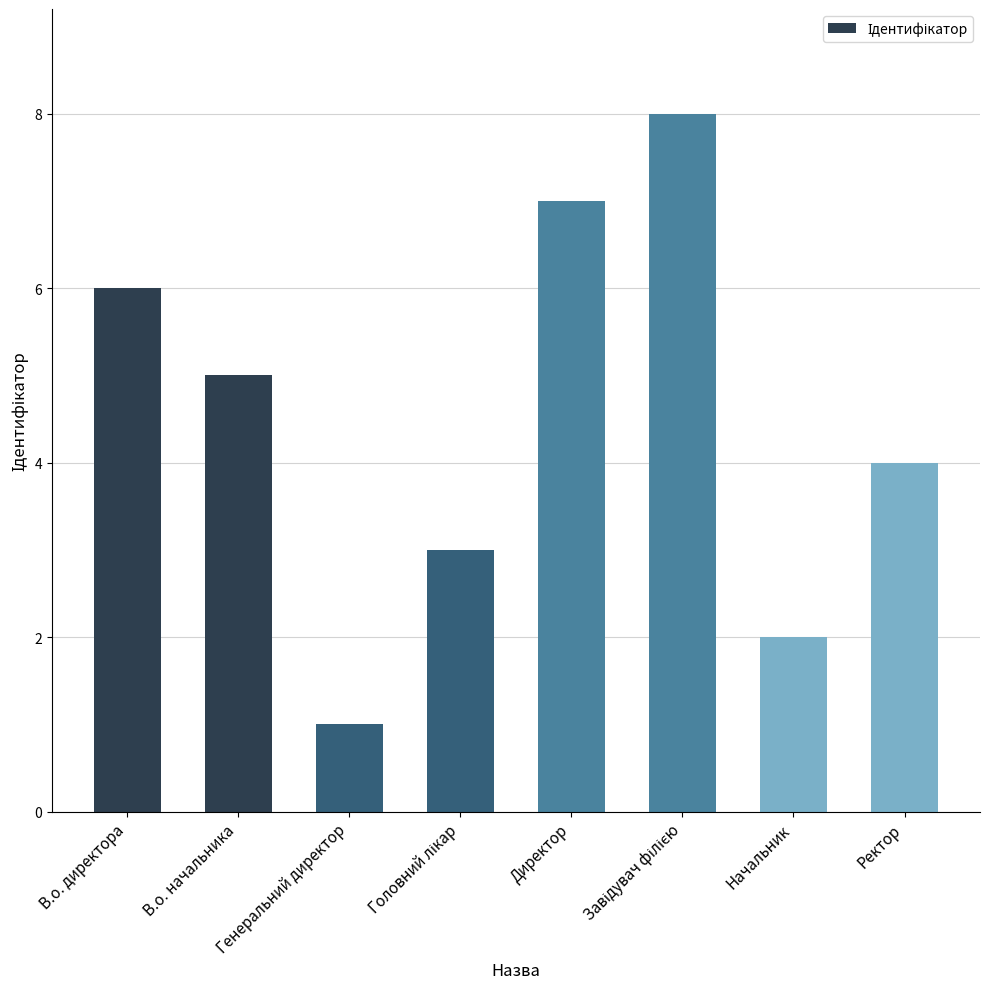

Reading left to right, list all the values displayed in this chart.

6	5	1	3	7	8	2	4